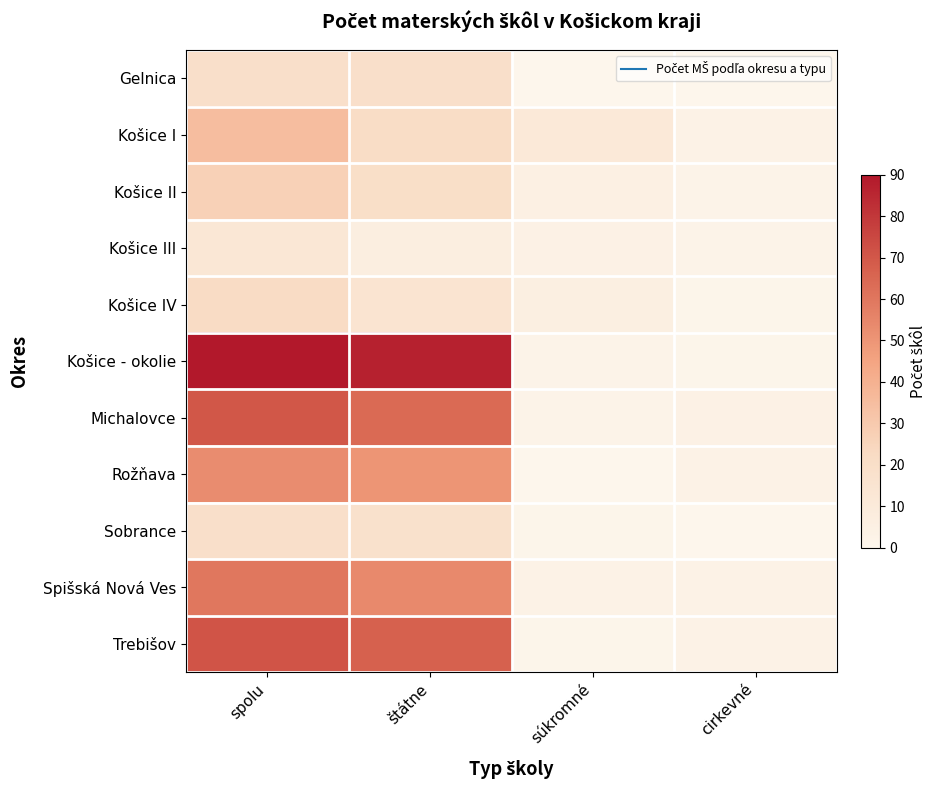

Which has a higher value, spolu or súkromné?

spolu